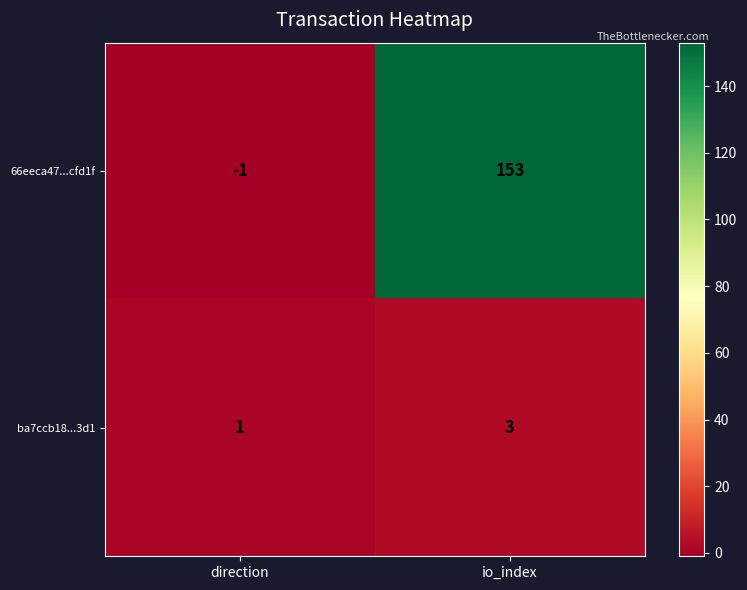

How many series are shown in this chart?

2